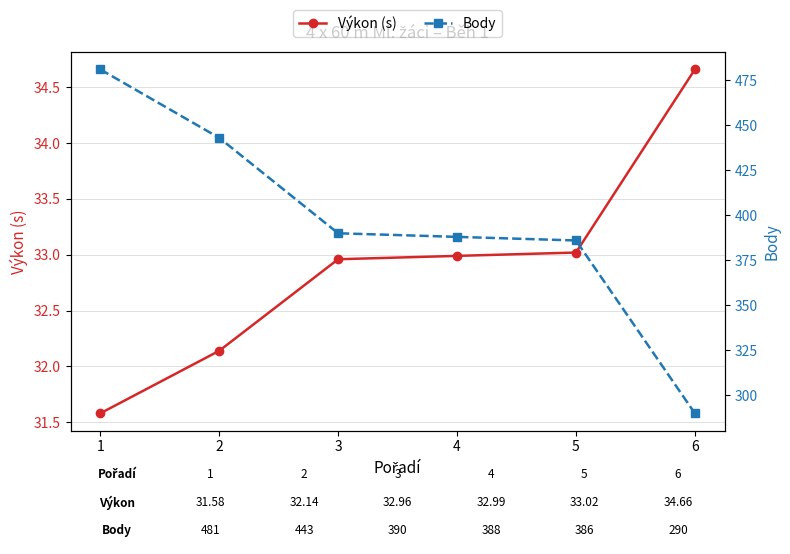

True or false: Body and Výkon (s) cross at least once.

False